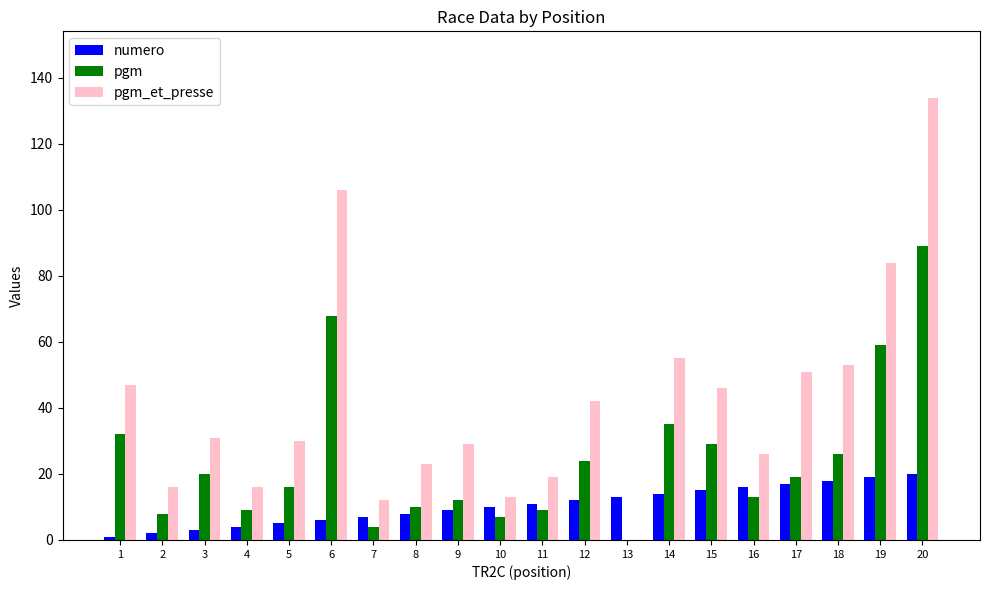

Reading left to right, list all the values displayed in this chart.

numero: 1	2	3	4	5	6	7	8	9	10	11	12	13	14	15	16	17	18	19	20
pgm: 32	8	20	9	16	68	4	10	12	7	9	24	0	35	29	13	19	26	59	89
pgm_et_presse: 47	16	31	16	30	106	12	23	29	13	19	42	0	55	46	26	51	53	84	134